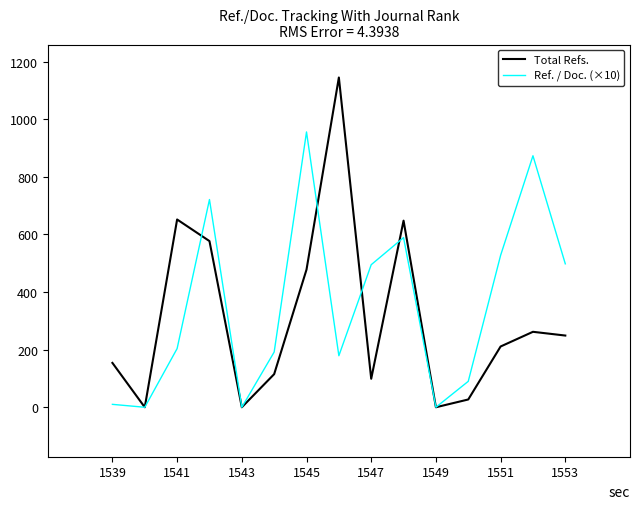

List the series in order of their peak value, highest first.

Total Refs., Ref. / Doc. (×10)